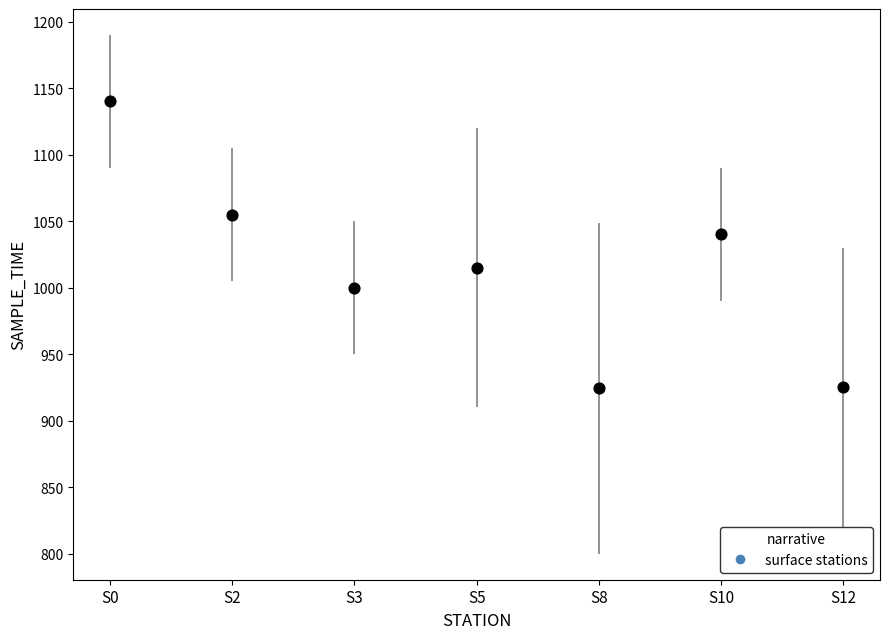

What is the average Y value?

1014.2